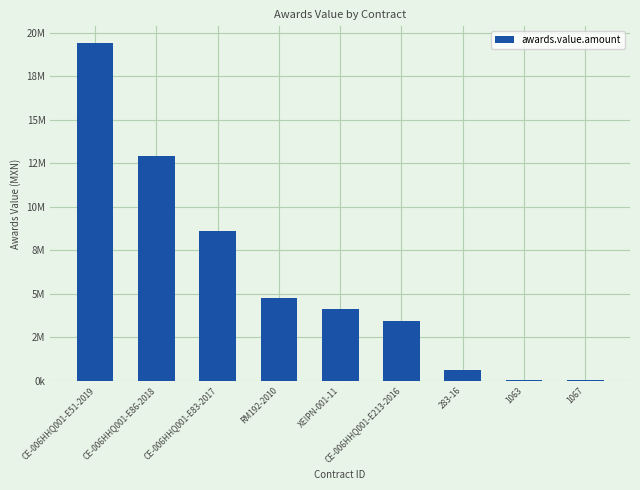

At which label does the data first exceed 4108695?

CE-006HHQ001-E51-2019